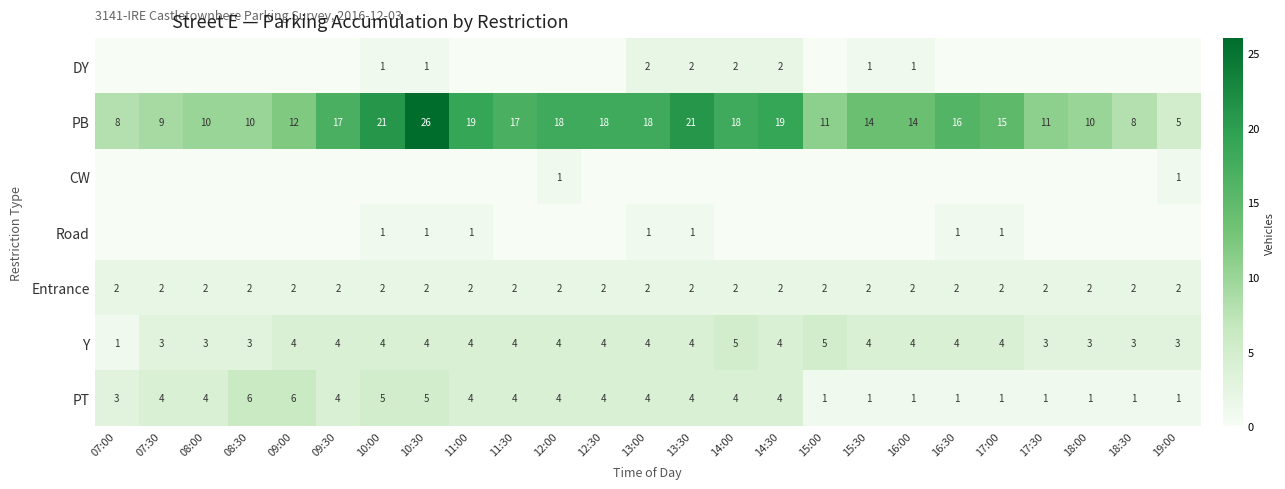

At which label is PB closest to 15?

17:00